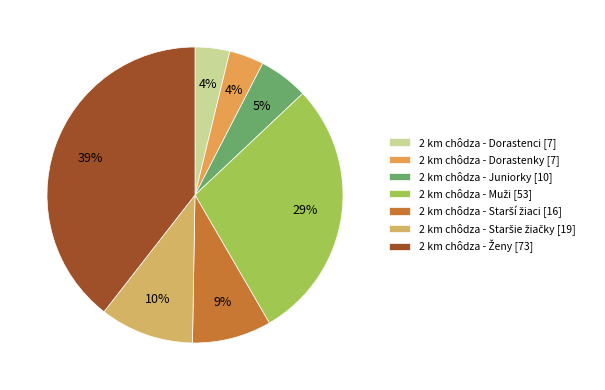

True or false: 2 km chôdza - Dorastenky accounts for 4% of the total.

True